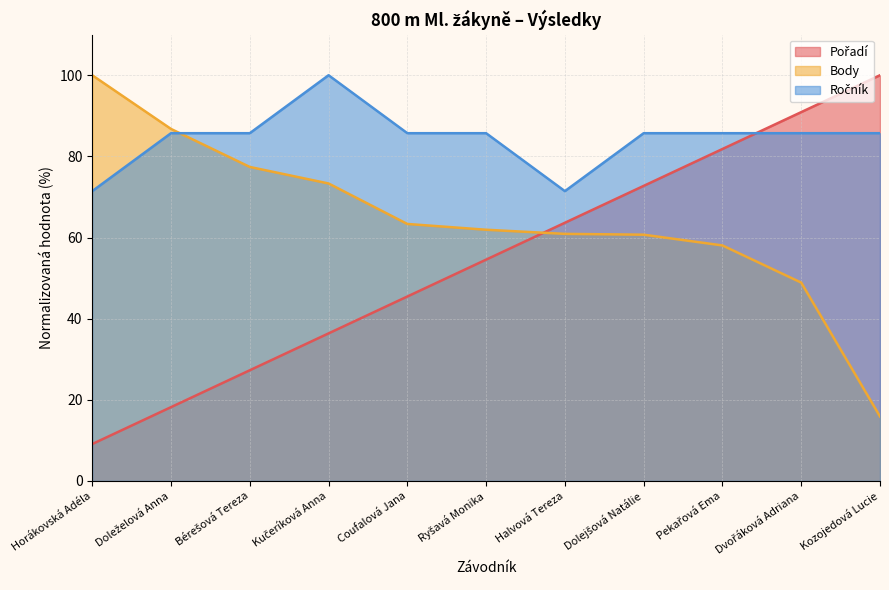

Between which two adjacent categories do Body and Ročník first intersect?

Doleželová Anna and Bérešová Tereza